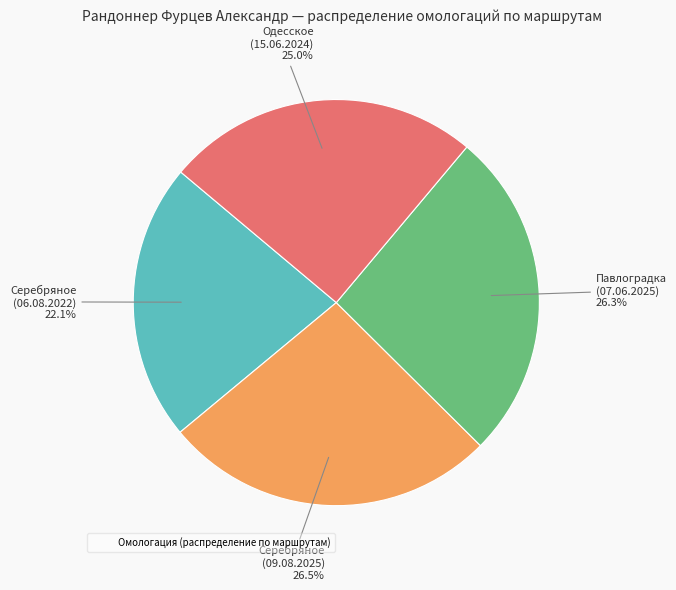

Does any single category account for the majority?

No